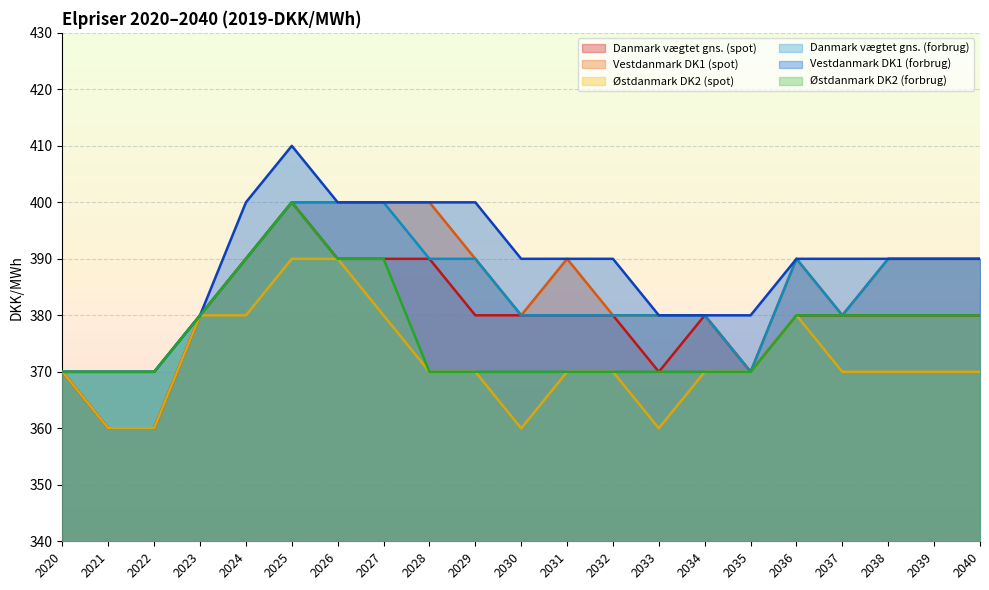

What is the difference between the highest and lowest values at 2034?

10